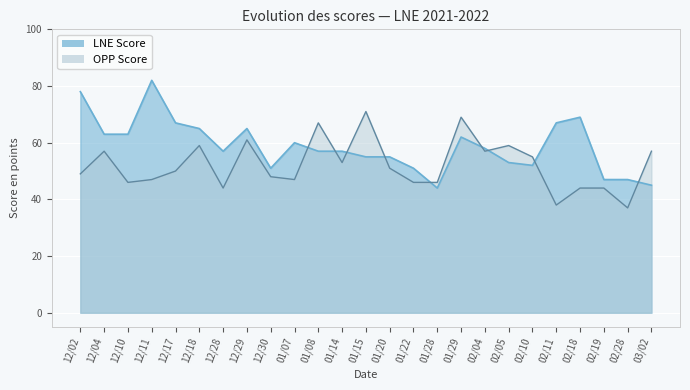

Which series changed the most between 12/02 and 12/17?

LNE Score